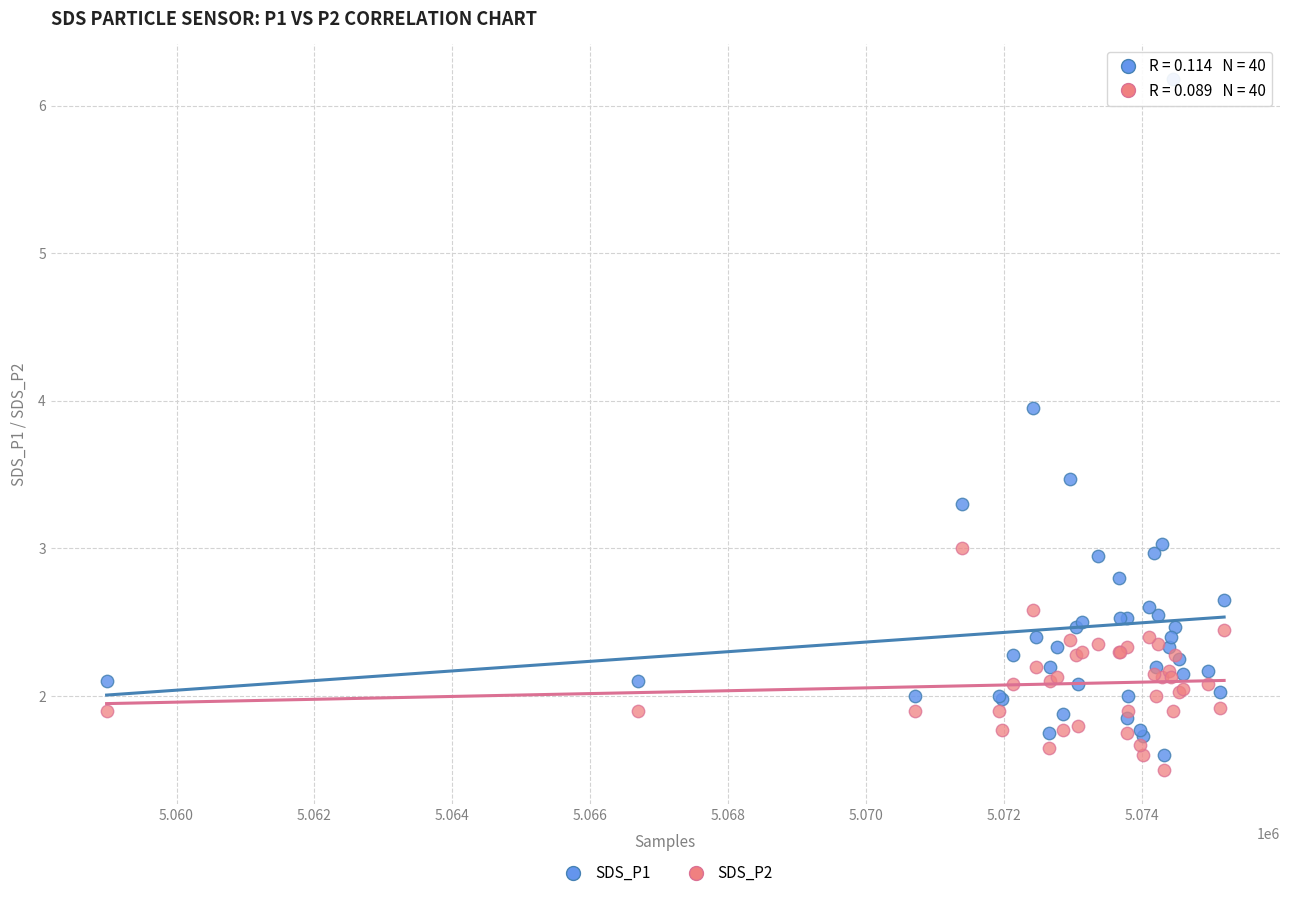

Which series reaches the maximum Y coordinate?

SDS_P1